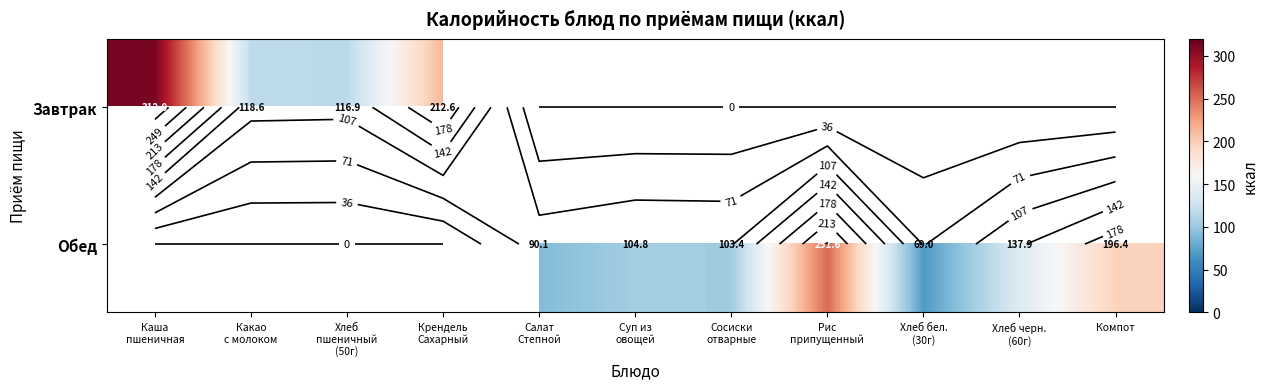

Which label corresponds to the smallest value in the chart?

Хлеб бел.
(30г)